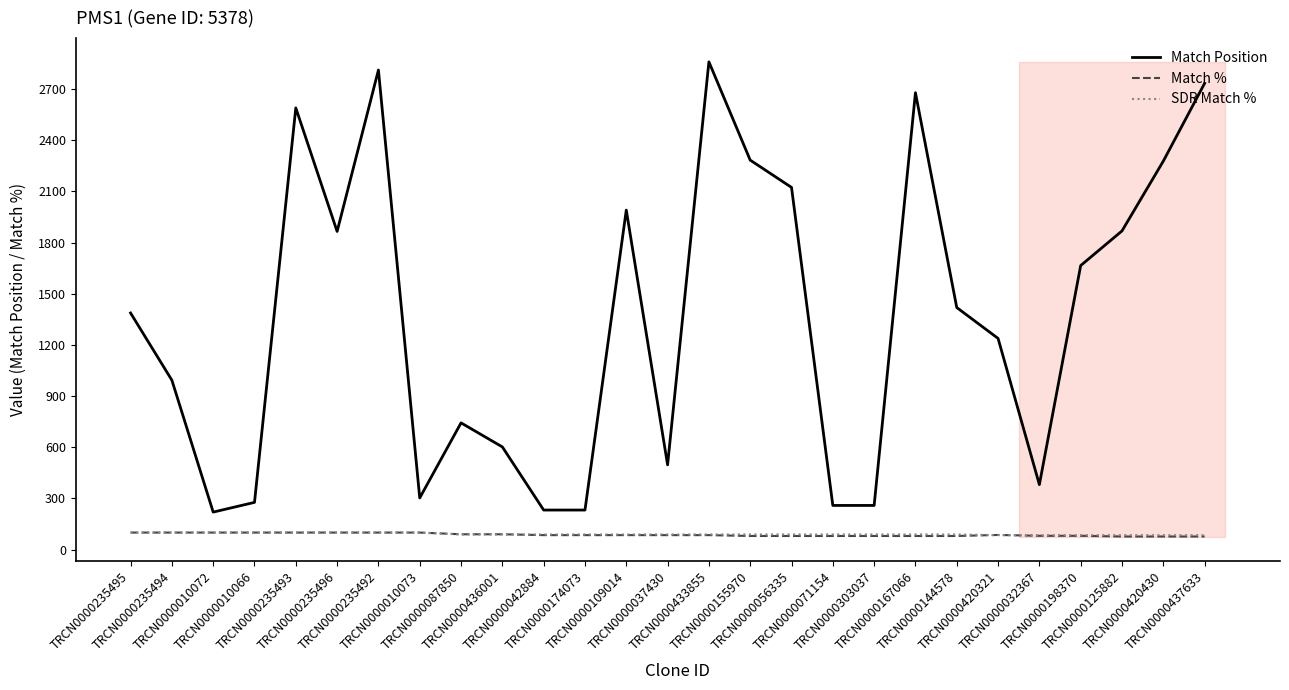

What are all the series names shown in the legend?

Match Position, Match %, SDR Match %